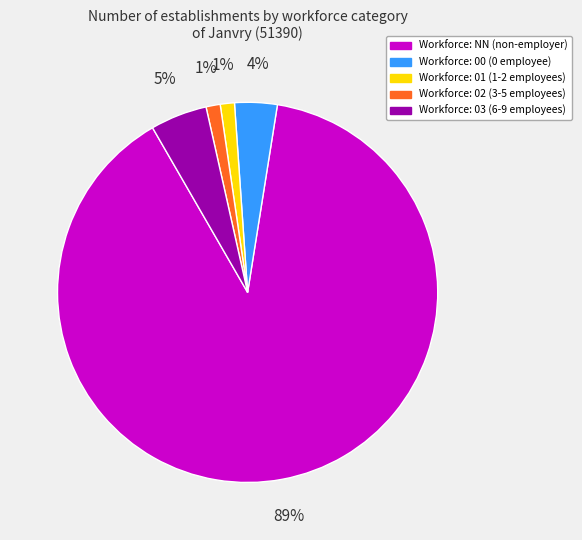

To the nearest percent, what is the difference between the largest and smallest slice percentages?

88%